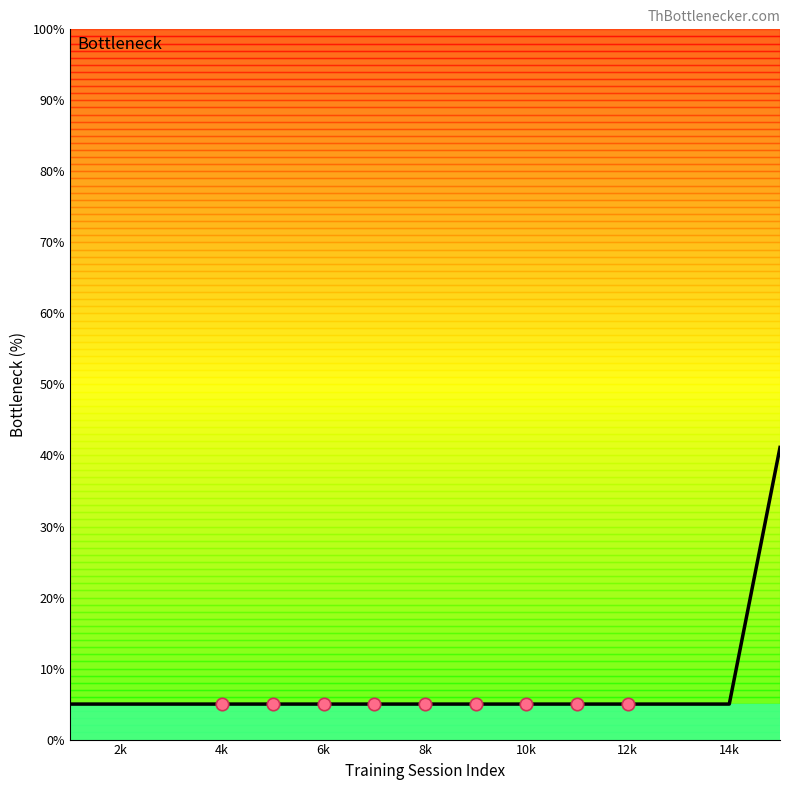

What is the maximum value shown in the chart?

41.1